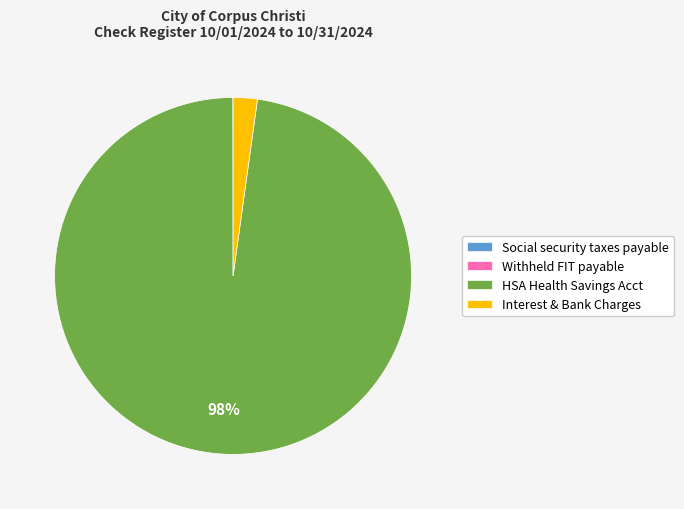

Between Interest & Bank Charges and HSA Health Savings Acct, which is larger?

HSA Health Savings Acct